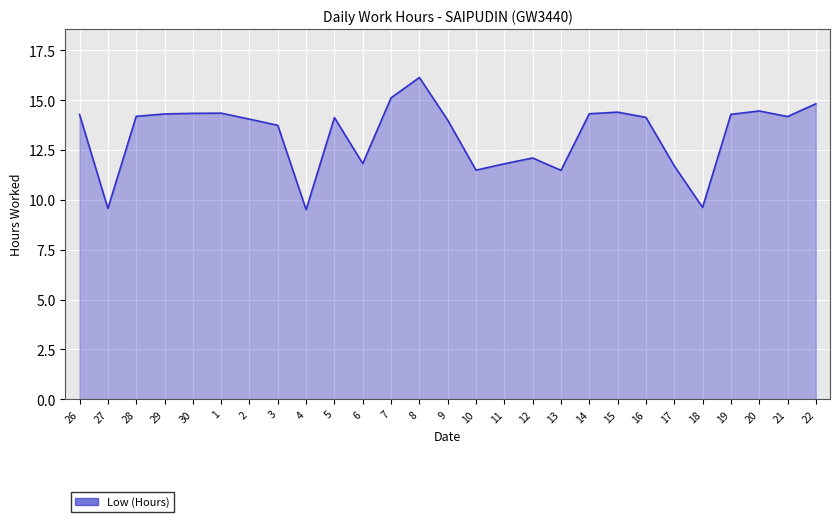

What is the average value?

13.3